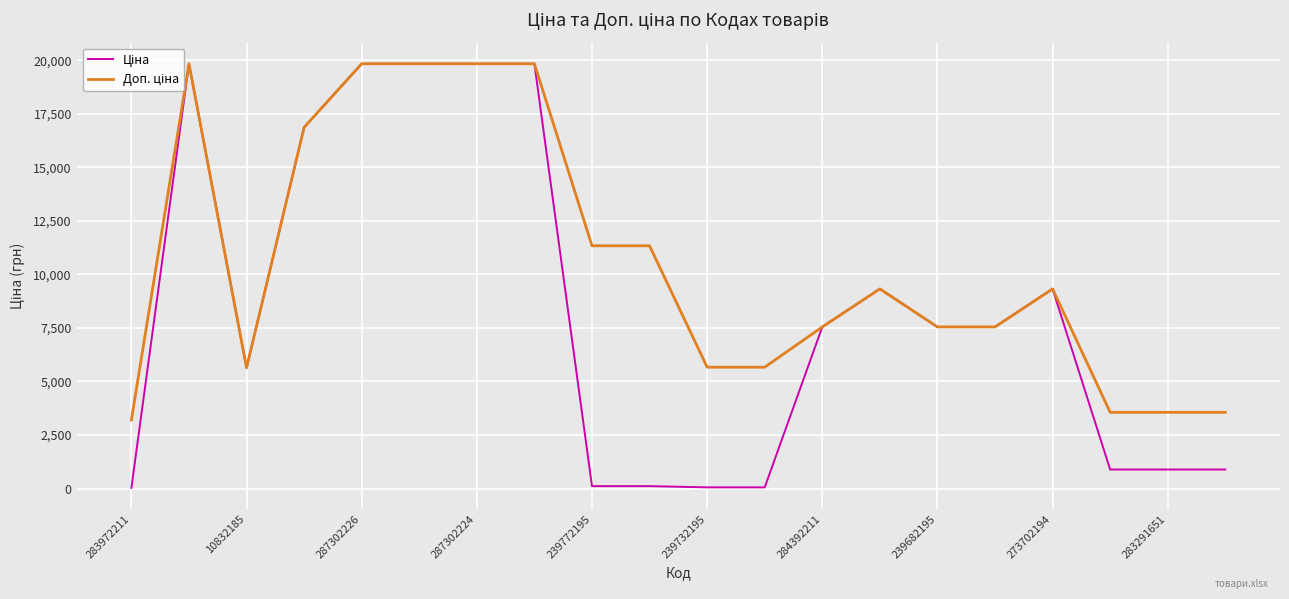

What is the maximum value shown in the chart?

19831.1